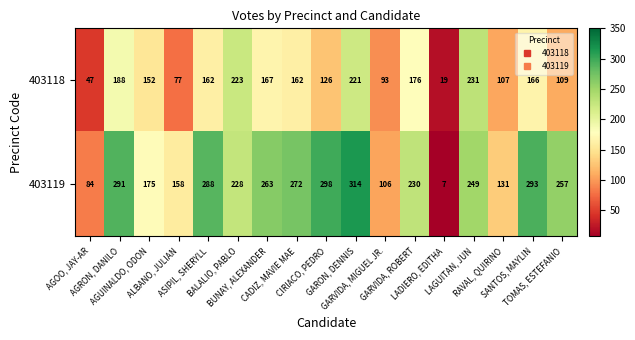

List the series in order of their overall mean, lowest first.

403118, 403119